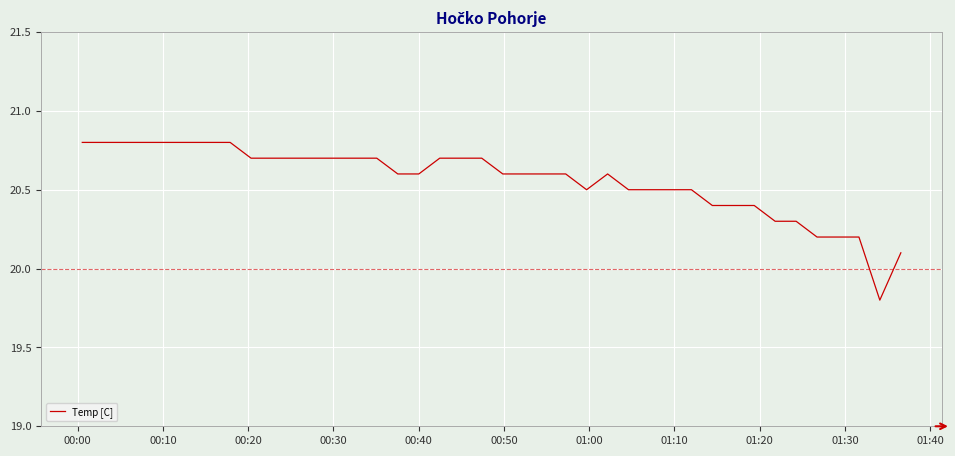

What is the minimum value shown in the chart?

19.8